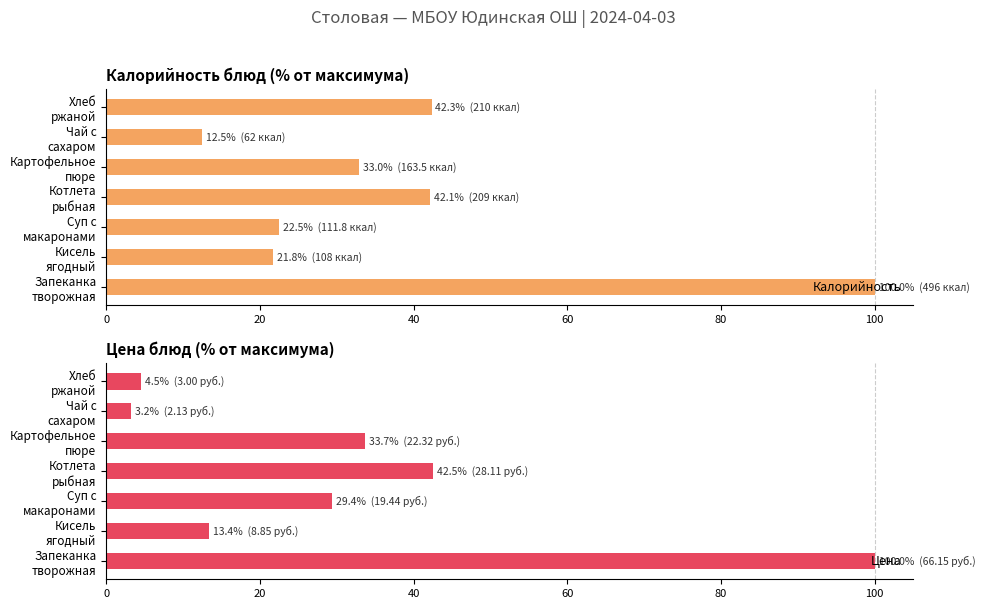

True or false: Цена has a value of 68.8 at 60.

False